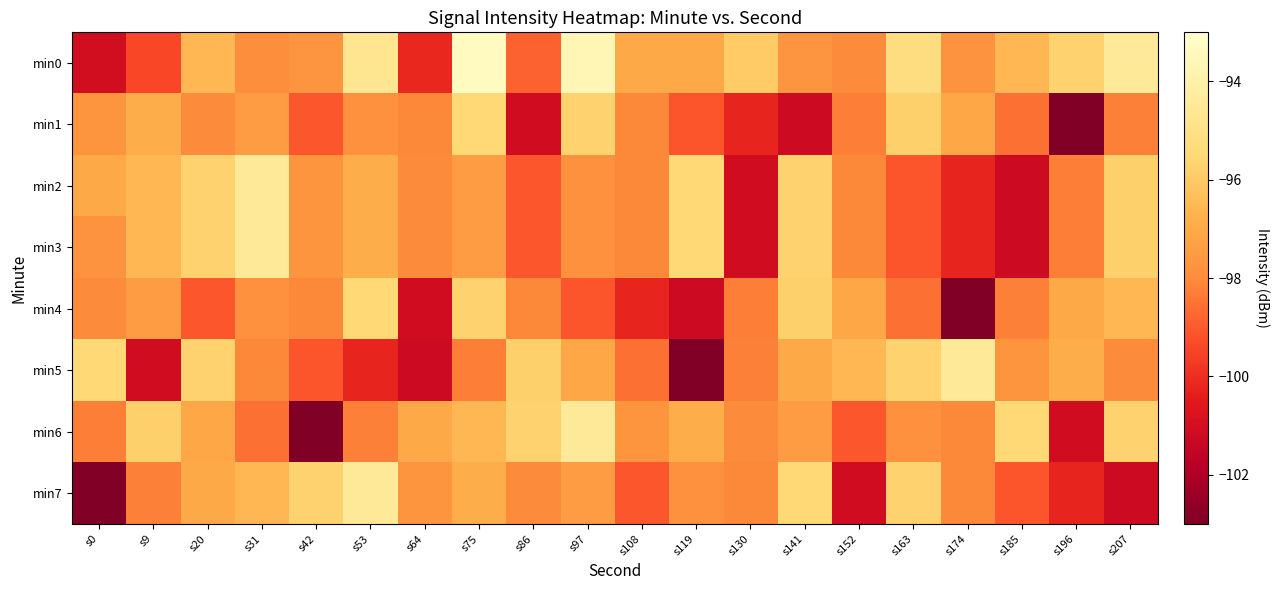

Reading left to right, list all the values displayed in this chart.

min0: s0=-101.1	s9=-99.4	s20=-96.6	s31=-98.0	s42=-97.7	s53=-94.7	s64=-100.2	s75=-93.3	s86=-98.8	s97=-93.7	s108=-97.0	s119=-97.0	s130=-96.0	s141=-97.7	s152=-98.0	s163=-95.2	s174=-97.8	s185=-96.6	s196=-95.7	s207=-94.5
min1: s0=-97.7	s9=-96.9	s20=-98.0	s31=-97.5	s42=-99.1	s53=-97.9	s64=-98.1	s75=-95.5	s86=-101.1	s97=-95.7	s108=-98.1	s119=-99.1	s130=-100.2	s141=-101.2	s152=-98.3	s163=-95.8	s174=-97.1	s185=-98.6	s196=-102.9	s207=-98.3
min2: s0=-97.0	s9=-96.6	s20=-95.7	s31=-94.5	s42=-97.7	s53=-96.9	s64=-98.0	s75=-97.5	s86=-99.1	s97=-97.9	s108=-98.1	s119=-95.5	s130=-101.1	s141=-95.7	s152=-98.1	s163=-99.1	s174=-100.2	s185=-101.2	s196=-98.3	s207=-95.8
min3: s0=-97.8	s9=-96.6	s20=-95.7	s31=-94.5	s42=-97.7	s53=-96.9	s64=-98.0	s75=-97.5	s86=-99.1	s97=-97.9	s108=-98.1	s119=-95.5	s130=-101.1	s141=-95.7	s152=-98.1	s163=-99.1	s174=-100.2	s185=-101.2	s196=-98.3	s207=-95.8
min4: s0=-98.0	s9=-97.5	s20=-99.1	s31=-97.9	s42=-98.1	s53=-95.5	s64=-101.1	s75=-95.7	s86=-98.1	s97=-99.1	s108=-100.2	s119=-101.2	s130=-98.3	s141=-95.8	s152=-97.1	s163=-98.6	s174=-102.9	s185=-98.3	s196=-97.0	s207=-96.6
min5: s0=-95.5	s9=-101.1	s20=-95.7	s31=-98.1	s42=-99.1	s53=-100.2	s64=-101.2	s75=-98.3	s86=-95.8	s97=-97.1	s108=-98.6	s119=-102.9	s130=-98.3	s141=-97.0	s152=-96.6	s163=-95.7	s174=-94.5	s185=-97.7	s196=-96.9	s207=-98.0
min6: s0=-98.3	s9=-95.8	s20=-97.1	s31=-98.6	s42=-102.9	s53=-98.3	s64=-97.0	s75=-96.6	s86=-95.7	s97=-94.5	s108=-97.7	s119=-96.9	s130=-98.0	s141=-97.5	s152=-99.1	s163=-97.9	s174=-98.1	s185=-95.5	s196=-101.1	s207=-95.7
min7: s0=-102.9	s9=-98.3	s20=-97.0	s31=-96.6	s42=-95.7	s53=-94.5	s64=-97.7	s75=-96.9	s86=-98.0	s97=-97.5	s108=-99.1	s119=-97.9	s130=-98.1	s141=-95.5	s152=-101.1	s163=-95.7	s174=-98.1	s185=-99.1	s196=-100.2	s207=-101.2